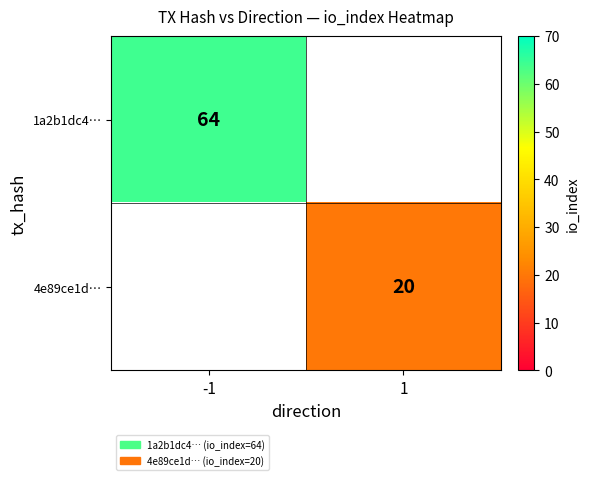

What is the maximum value shown in the chart?

64.0